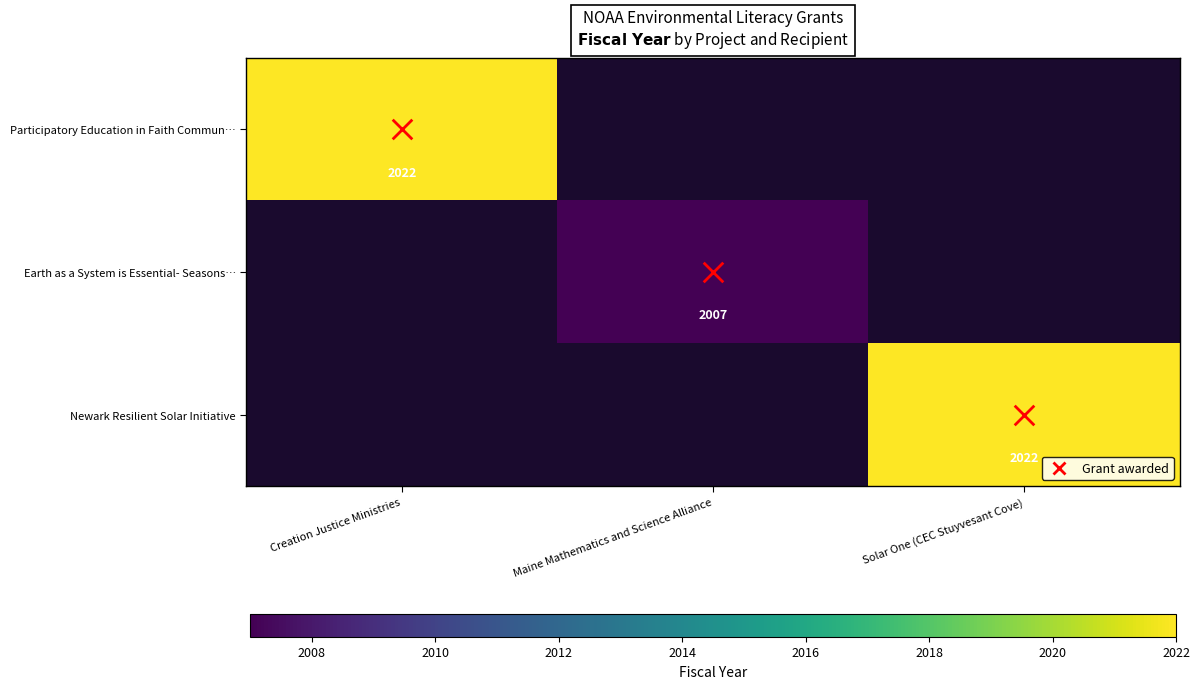

At Maine Mathematics and Science Alliance, list the series in order from smallest to largest.

Participatory Education in Faith Commun…, Earth as a System is Essential- Seasons…, Newark Resilient Solar Initiative